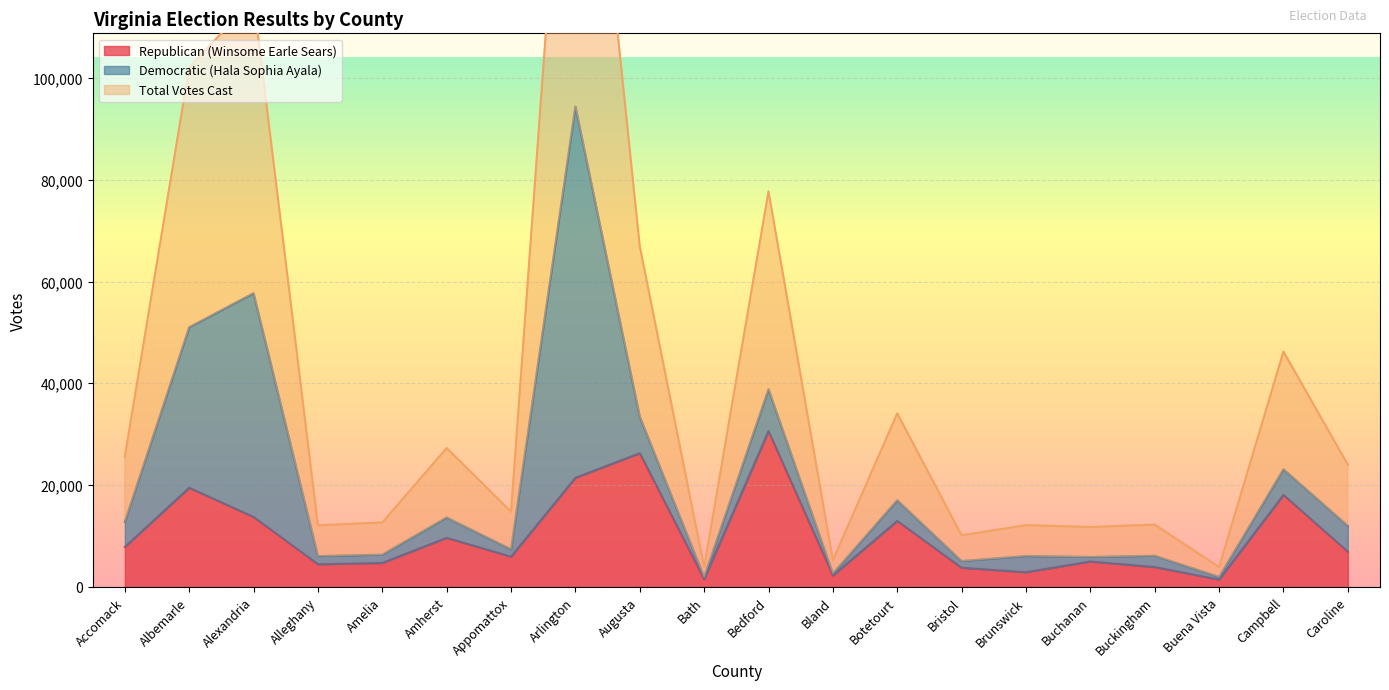

The value of Total Votes Cast at Buckingham is 7961. True or false?

False